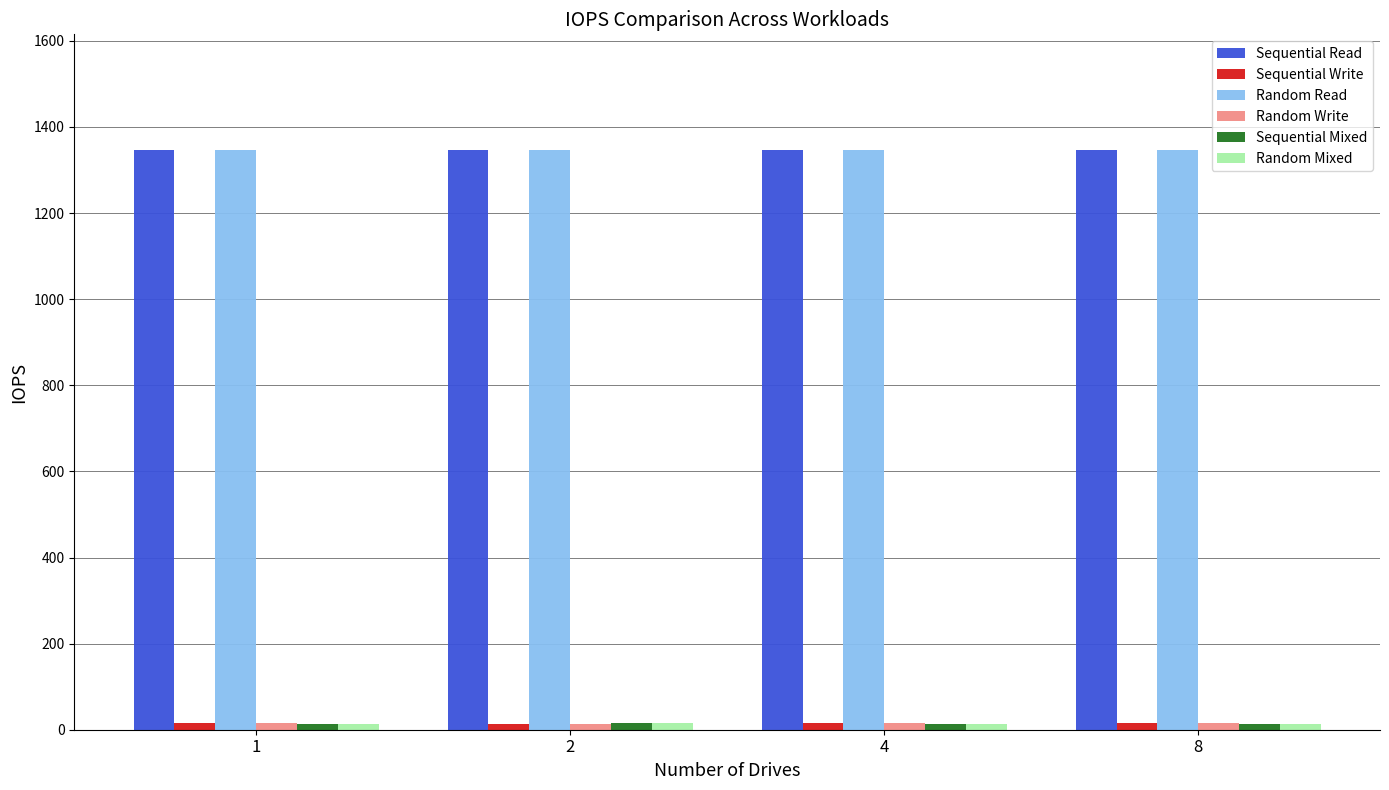

What is the sum of all Random Read values?

5384